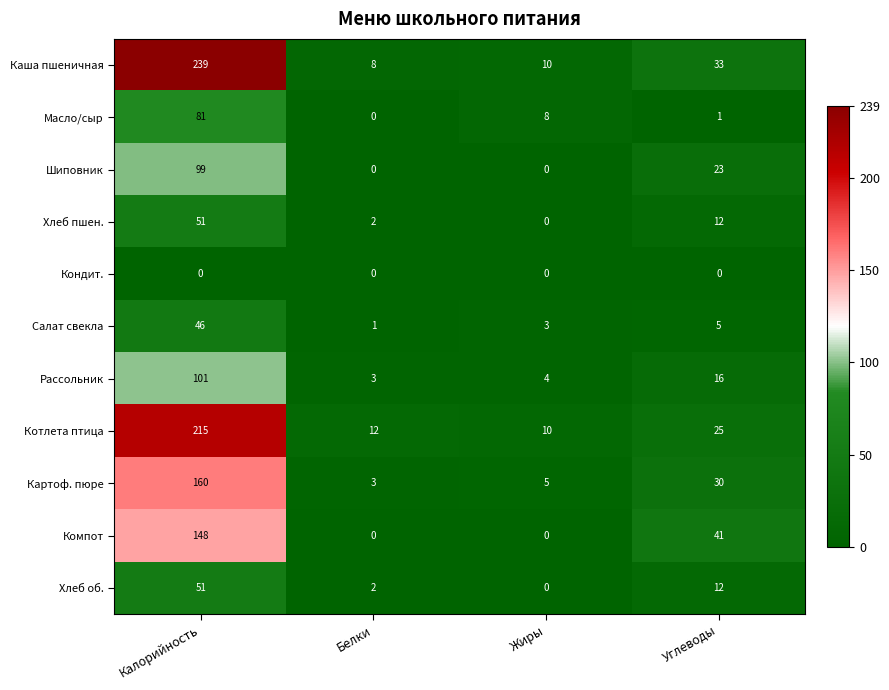

At which category is the sum across all series the highest?

Калорийность